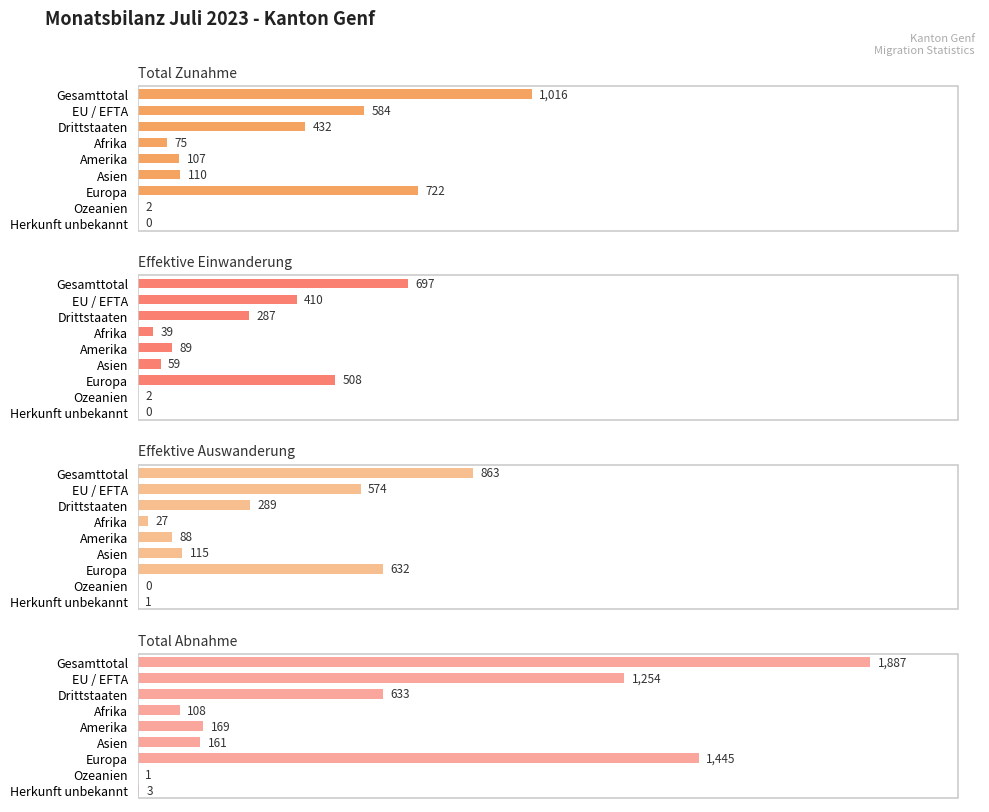

What is the value of the Total Abnahme bar at the 9th from the left?

3